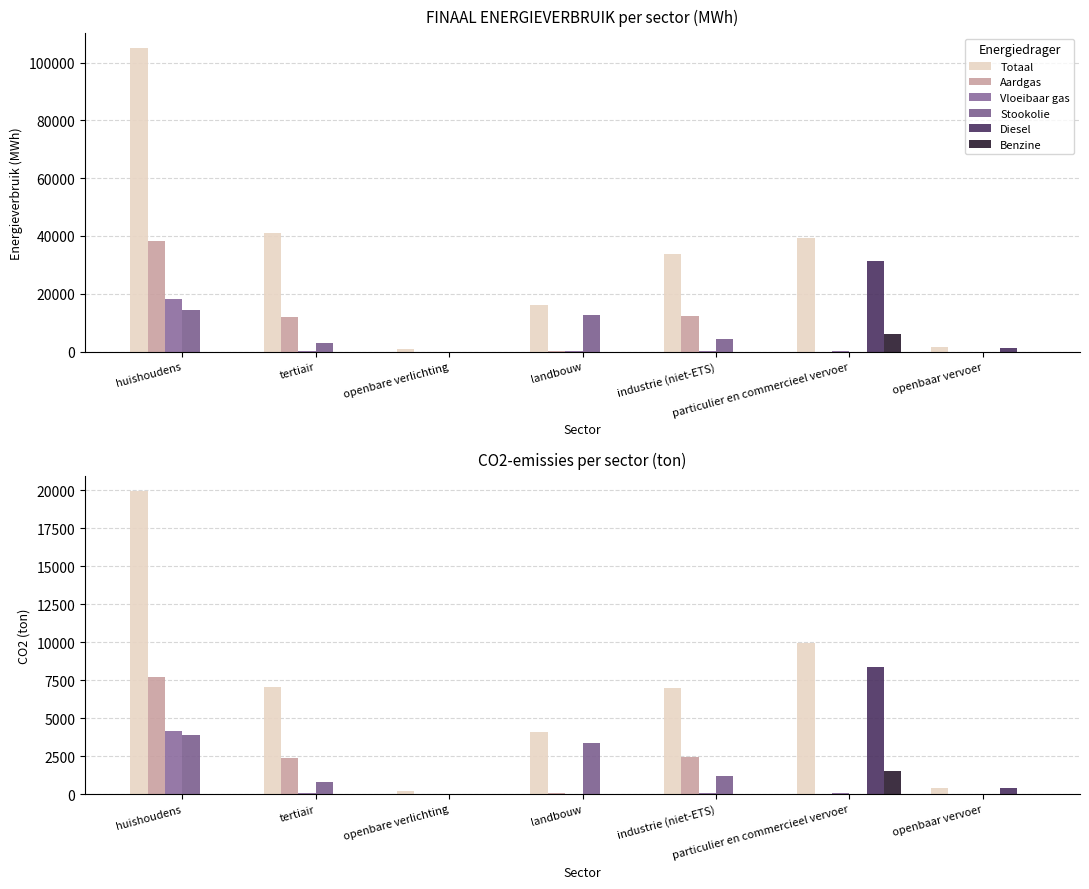

Rank the series by their maximum value, from highest to lowest.

Totaal, Diesel, Aardgas, Vloeibaar gas, Stookolie, Benzine